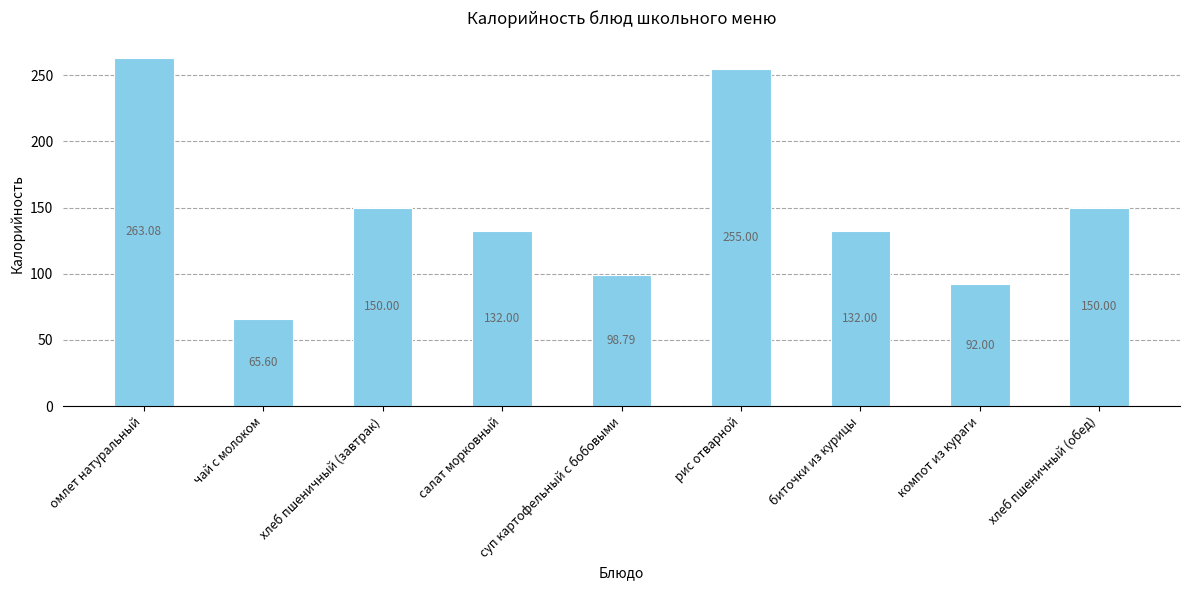

What is the label of the 8th bar from the left?

компот из кураги